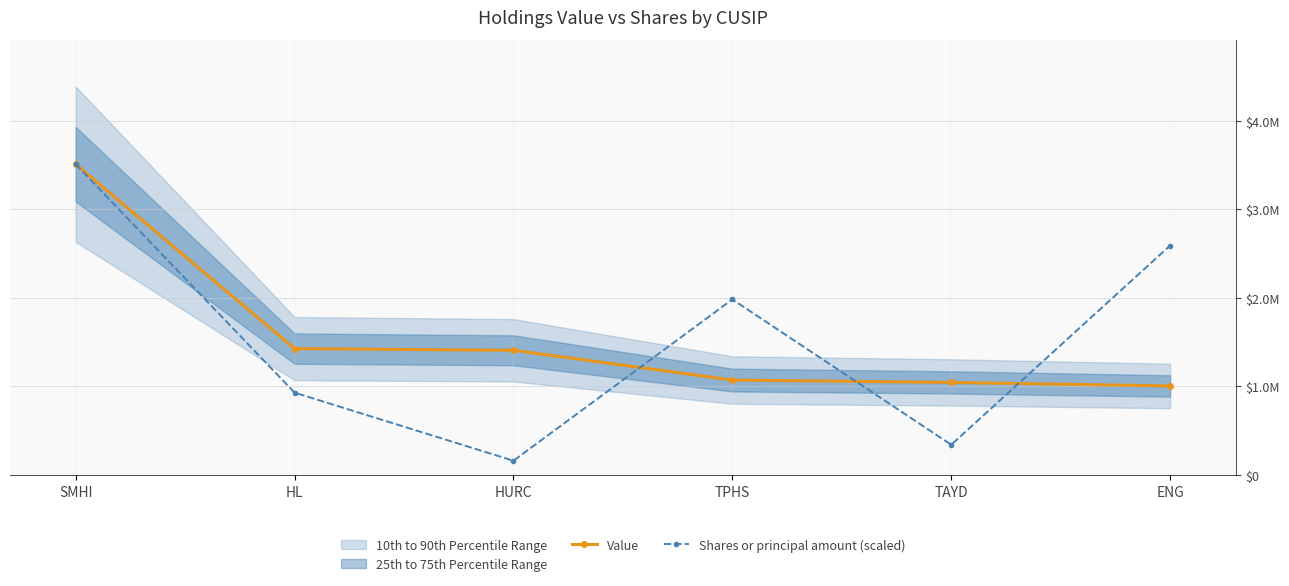

The Shares or principal amount (scaled) series shows 161405.7 at HURC. True or false?

True